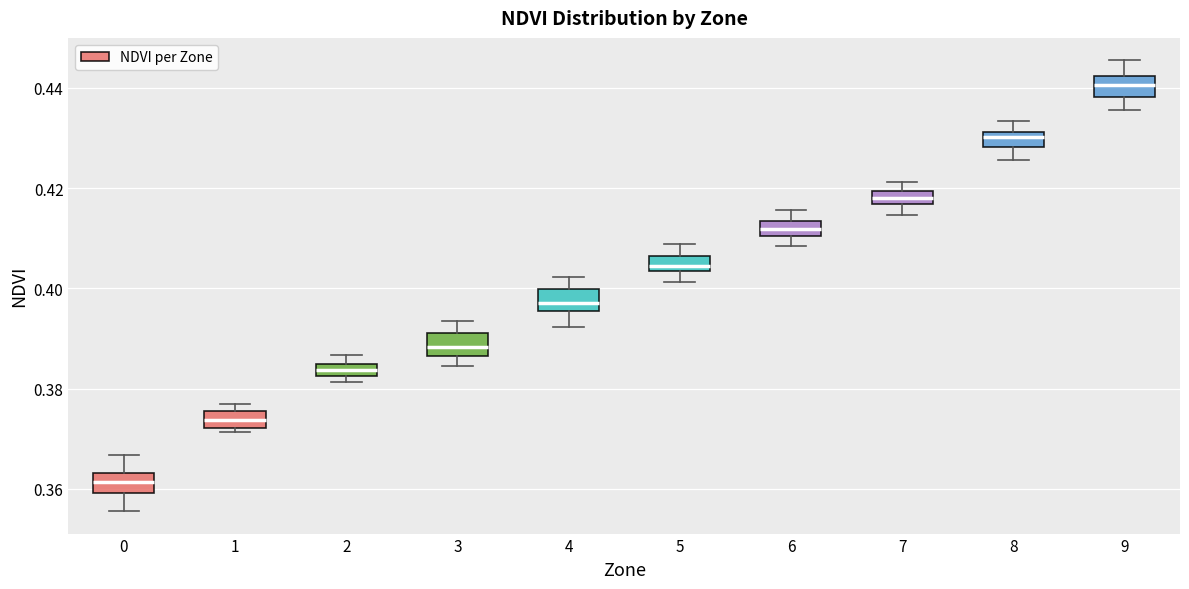

Where does the lower whisker of the box at x = 4 end on the y-axis? The values are not printed on the chart, so give them approximately, as read against the axis.

0.392